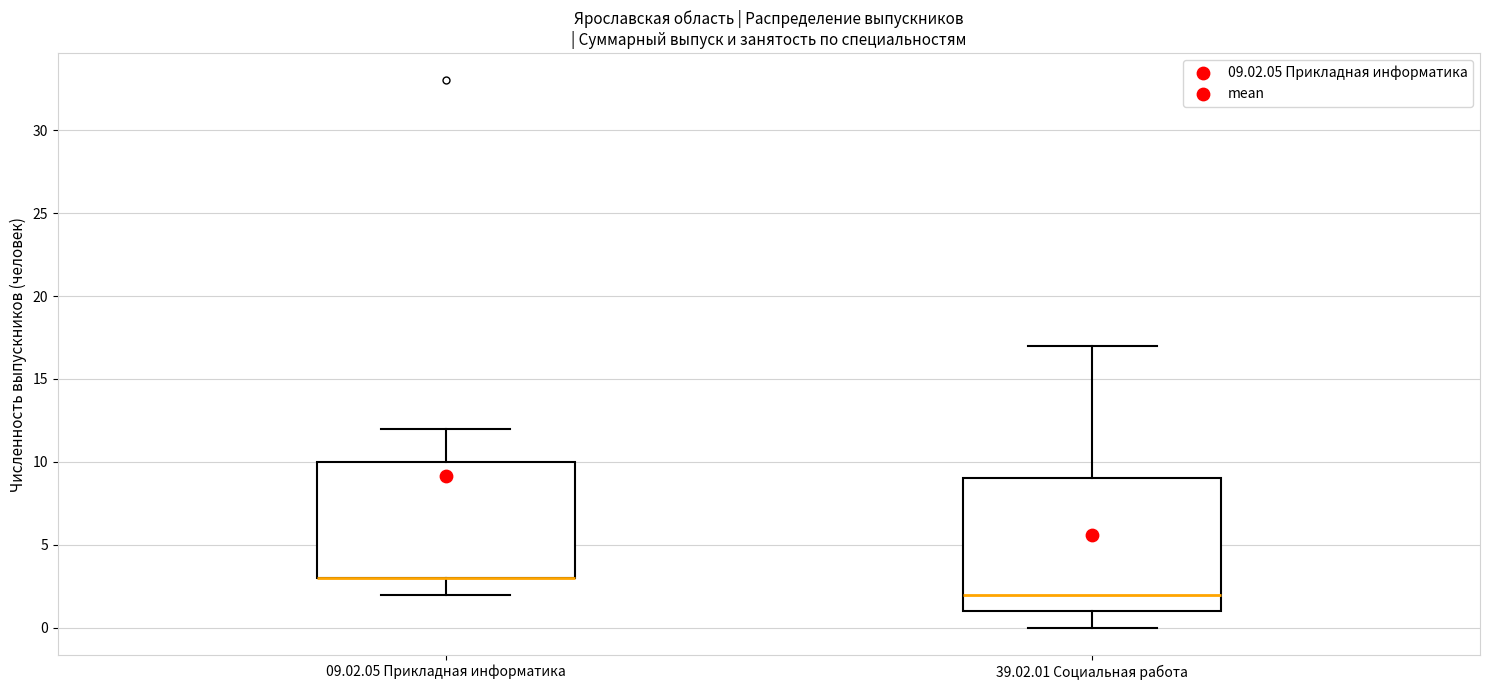

Where does the lower whisker of the box for 09.02.05 Прикладная информатика end on the y-axis? The values are not printed on the chart, so give them approximately, as read against the axis.

2